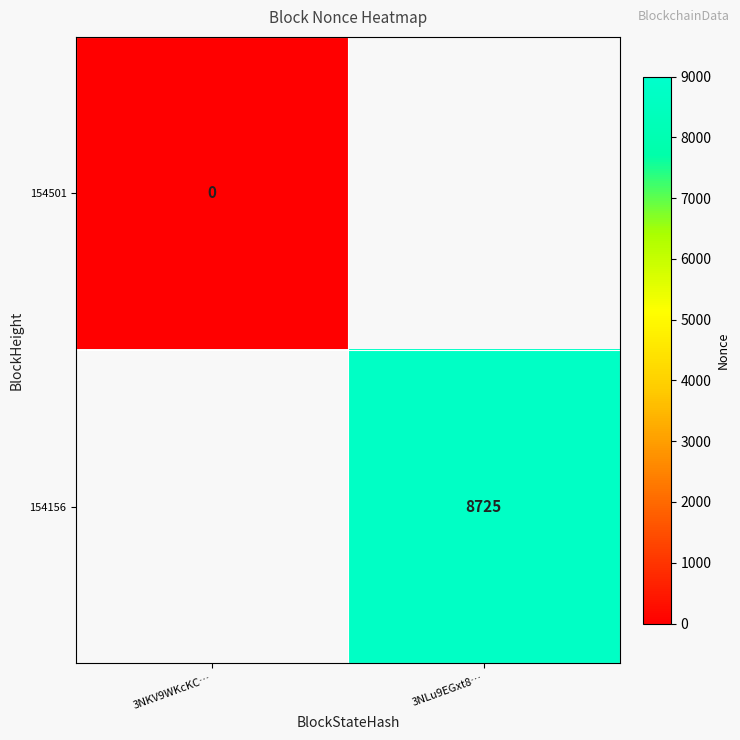

The value of 154156 at 3NLu9EGxt8… is 4449. True or false?

False